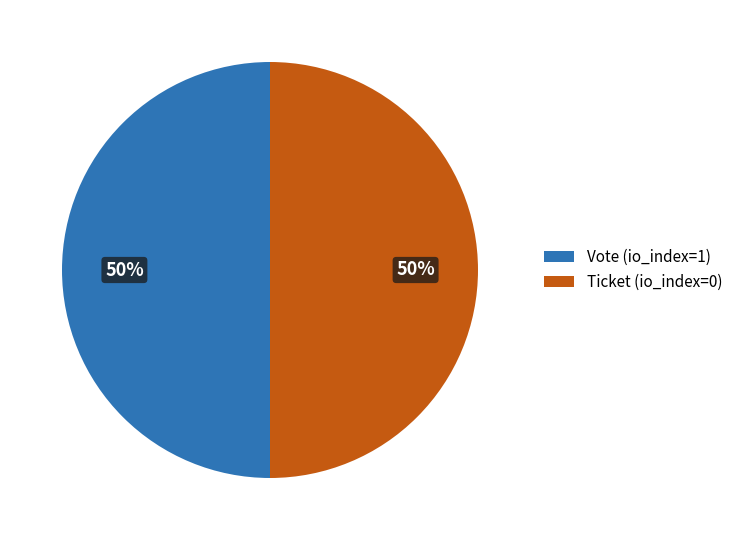

To the nearest percent, what is the difference between the largest and smallest slice percentages?

0%